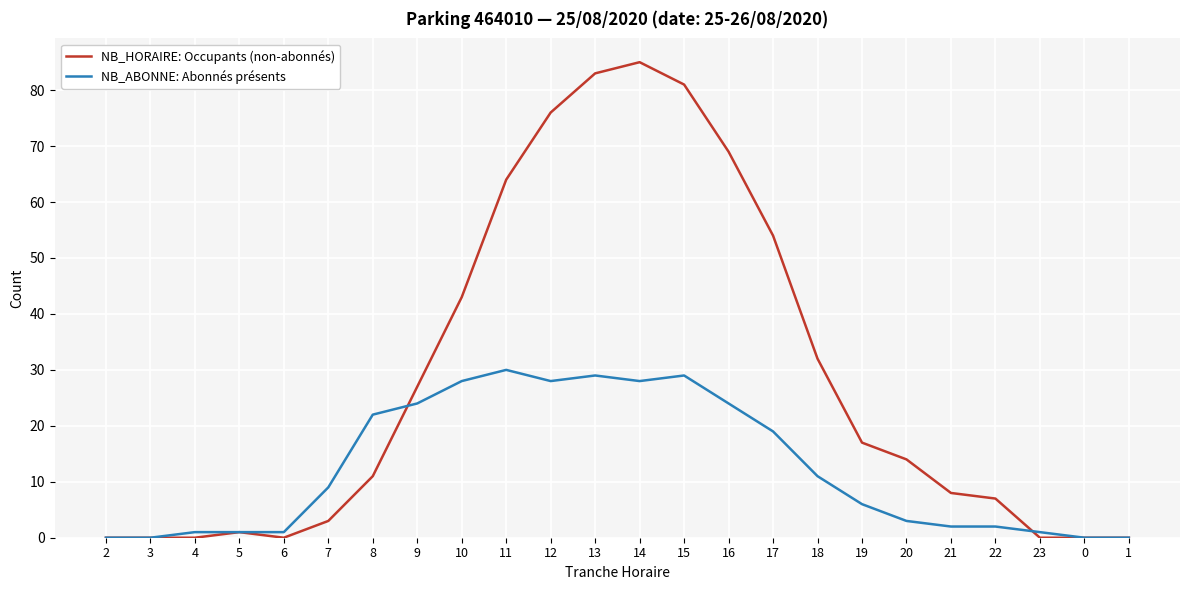

Is the value of NB_HORAIRE: Occupants (non-abonnés) at 21 greater than the value of NB_ABONNE: Abonnés présents at 21?

Yes